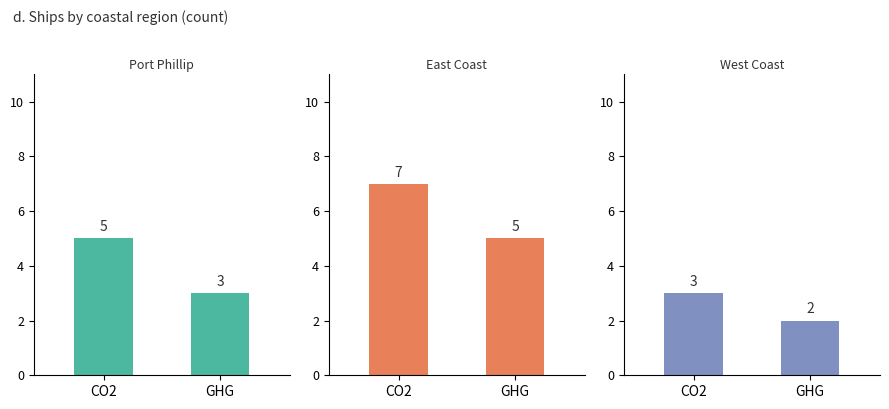

What is the average value of the East Coast series?

6